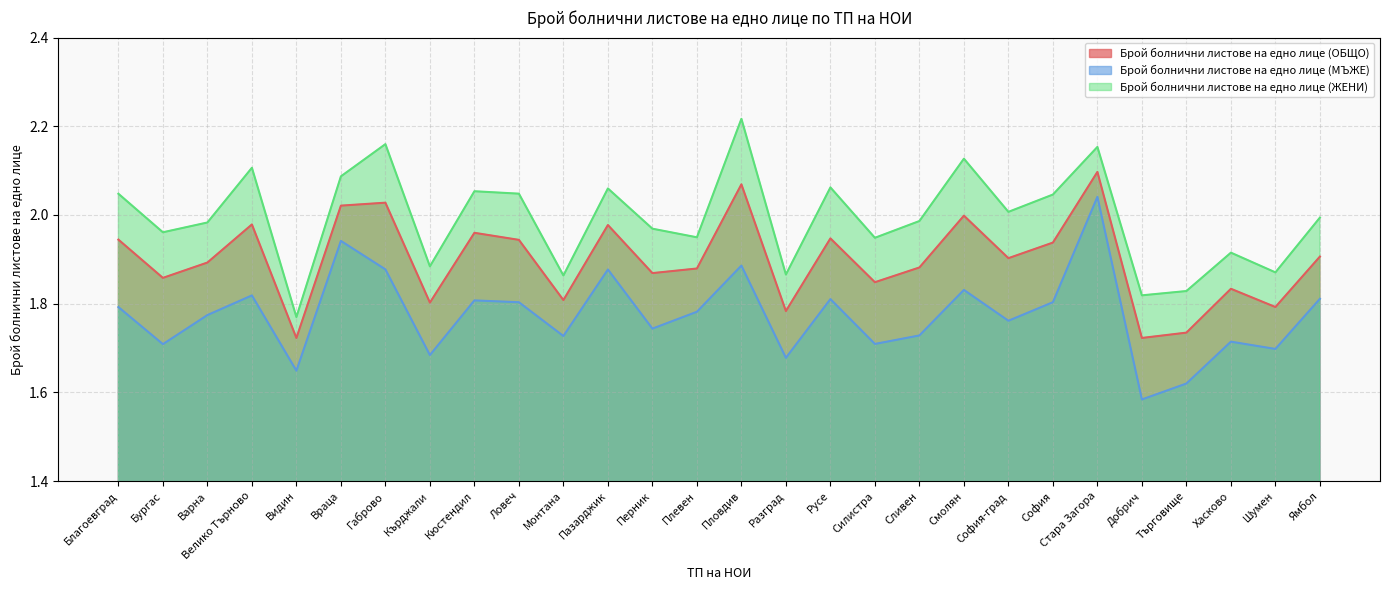

What position from the left is Пазарджик?

12